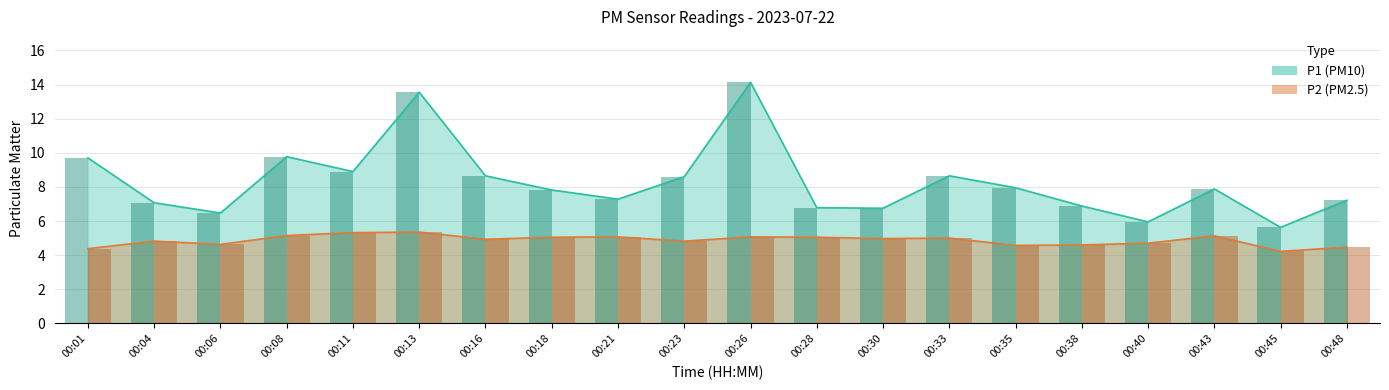

What is the minimum value shown in the chart?

4.2